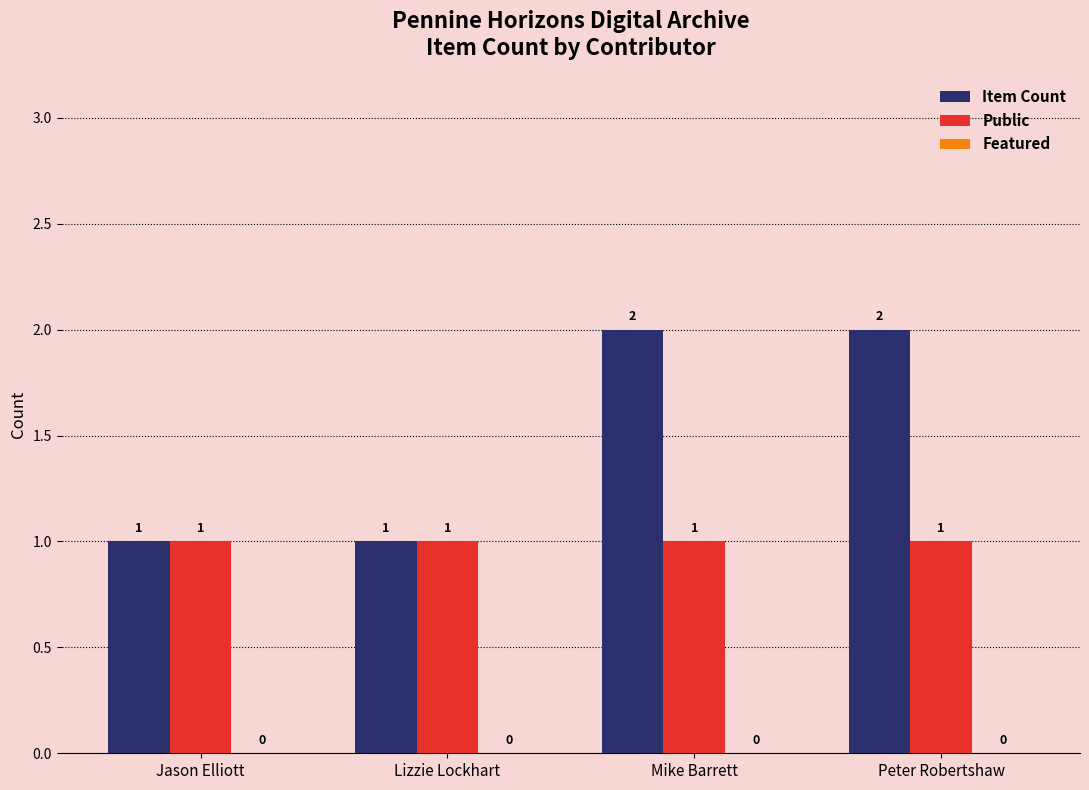

What is the total value across all series at Mike Barrett?

3